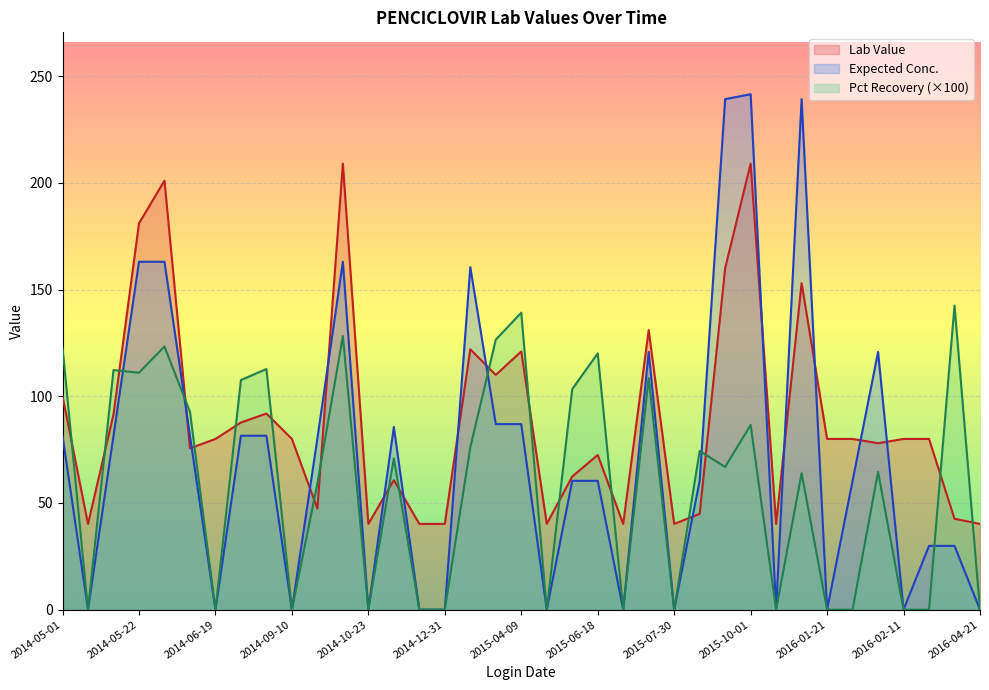

What is the greatest value displayed?

241.5